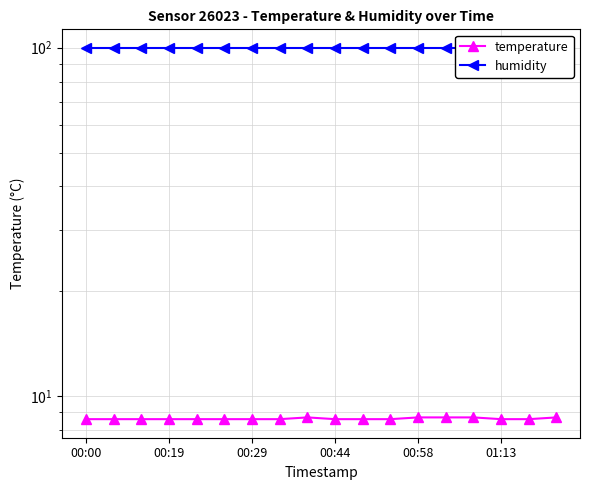

Between 00:58 and 12, which is larger?

12